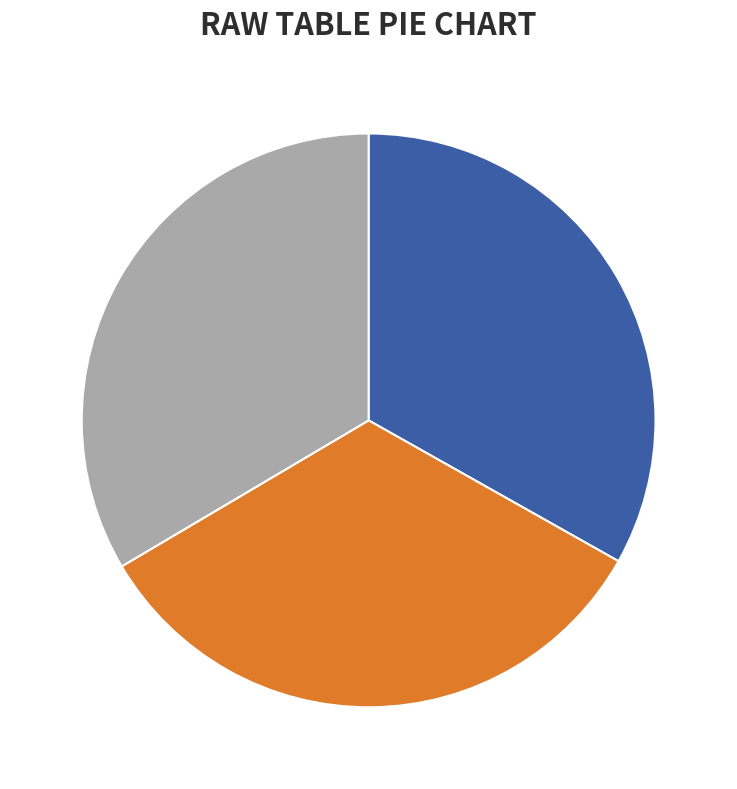

Is there any slice that represents more than half of the pie?

No